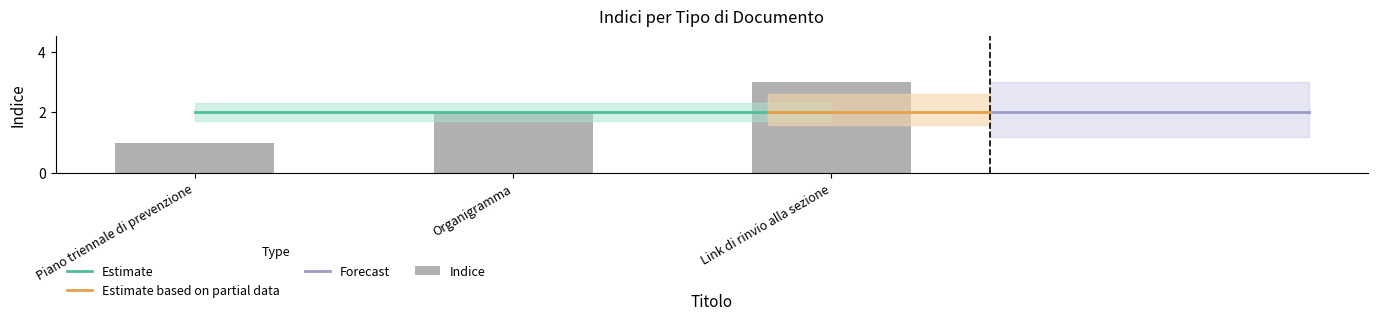

What is the label of the 3rd bar from the right?

Piano triennale di prevenzione